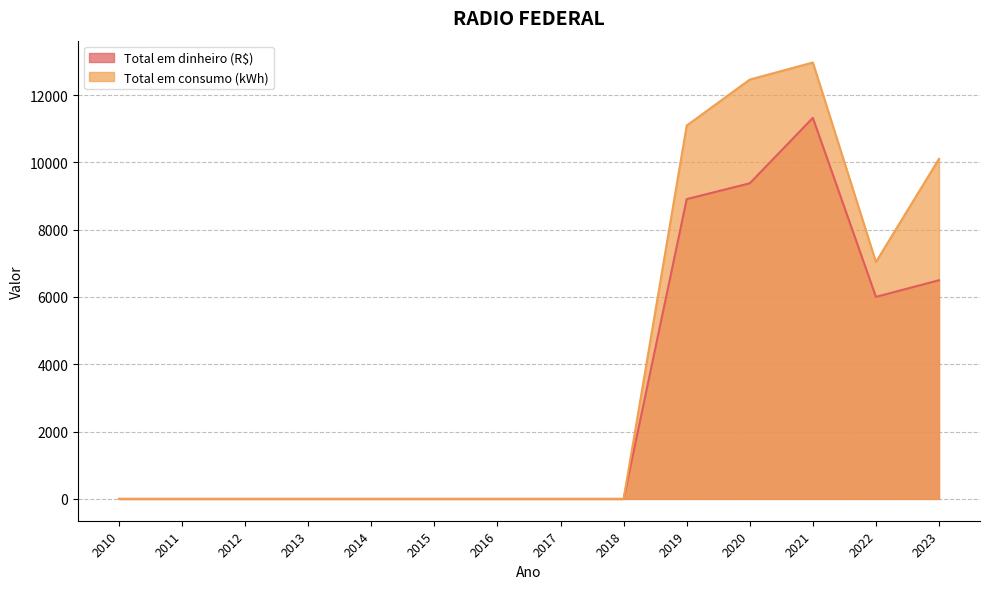

Reading left to right, list all the values displayed in this chart.

Total em dinheiro (R$): 2010=0.0	2011=0.0	2012=0.0	2013=0.0	2014=0.0	2015=0.0	2016=0.0	2017=0.0	2018=0.0	2019=8906.2	2020=9376.9	2021=11321.9	2022=6003.1	2023=6496.7
Total em consumo (kWh): 2010=0.0	2011=0.0	2012=0.0	2013=0.0	2014=0.0	2015=0.0	2016=0.0	2017=0.0	2018=0.0	2019=11092.0	2020=12459.0	2021=12966.0	2022=7038.0	2023=10104.0